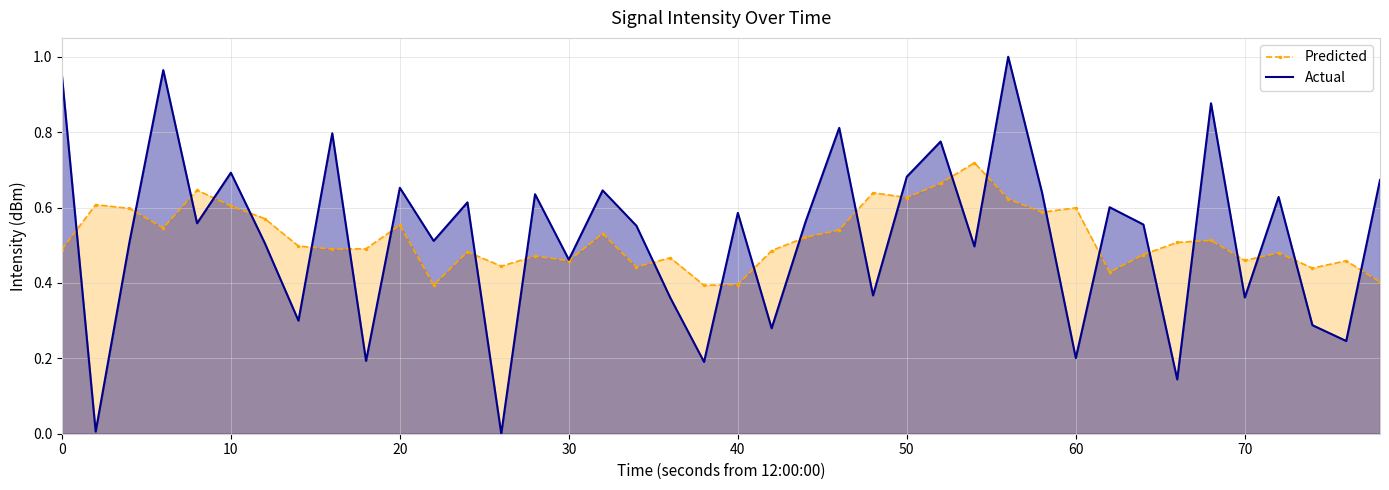

Which series changed the most between 10 and 70?

Actual